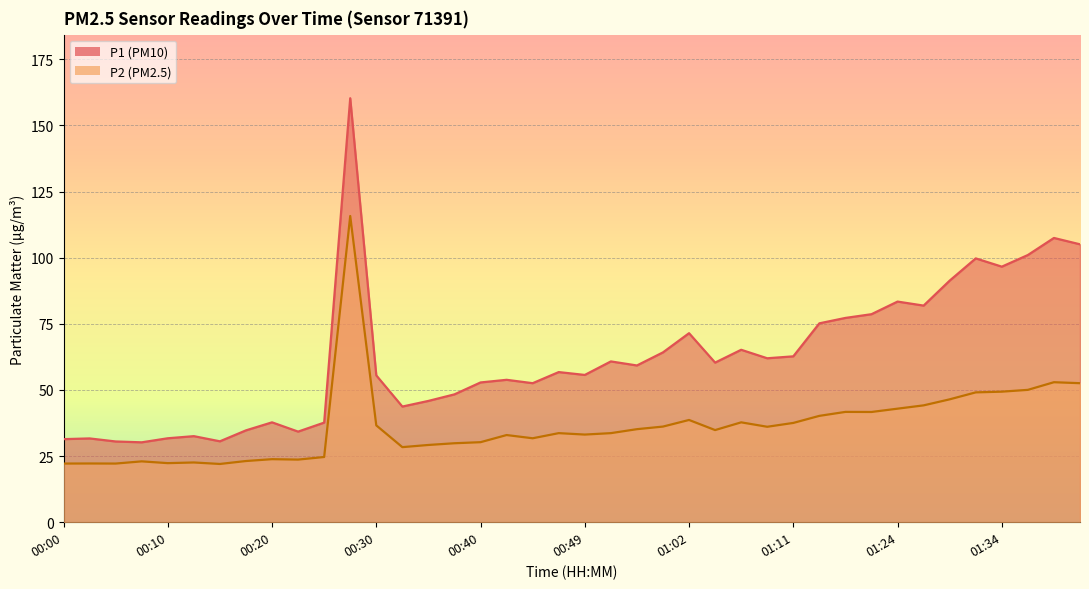

List the series in order of their overall mean, lowest first.

P2, P1